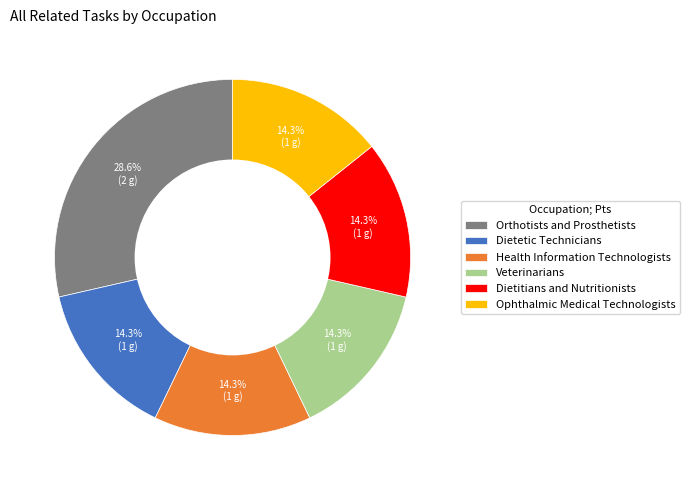

Combined, what portion of the pie is Ophthalmic Medical Technologists and Veterinarians?

28.6%